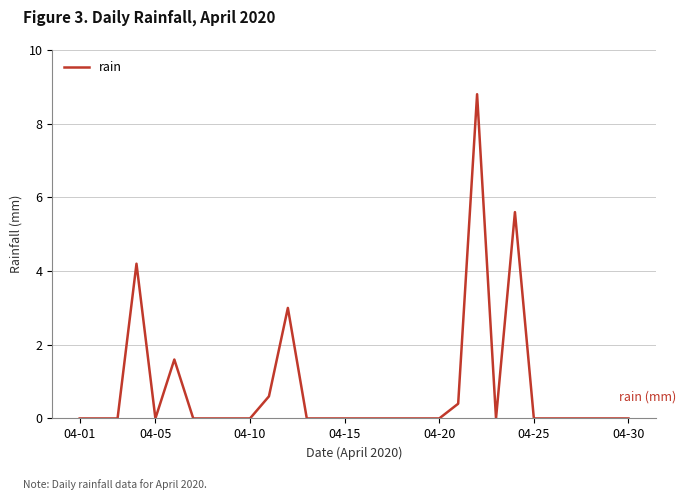

How many lines are shown in the chart?

1